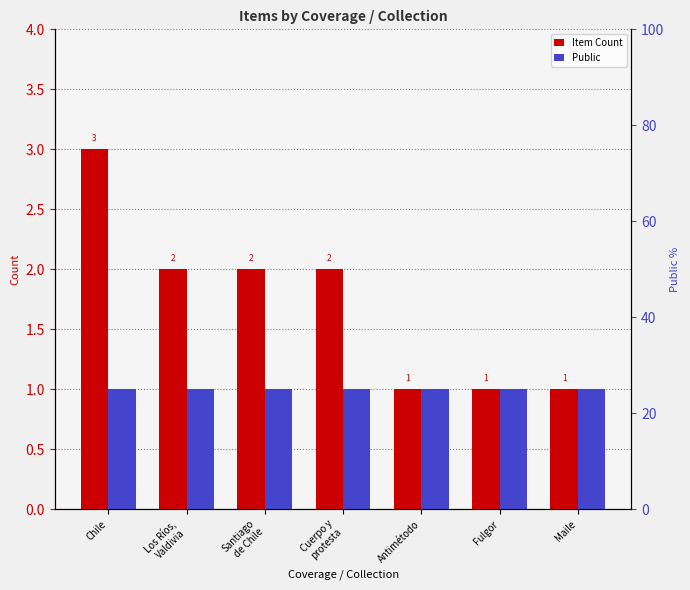

The value of Item Count at Maile is 1. True or false?

True